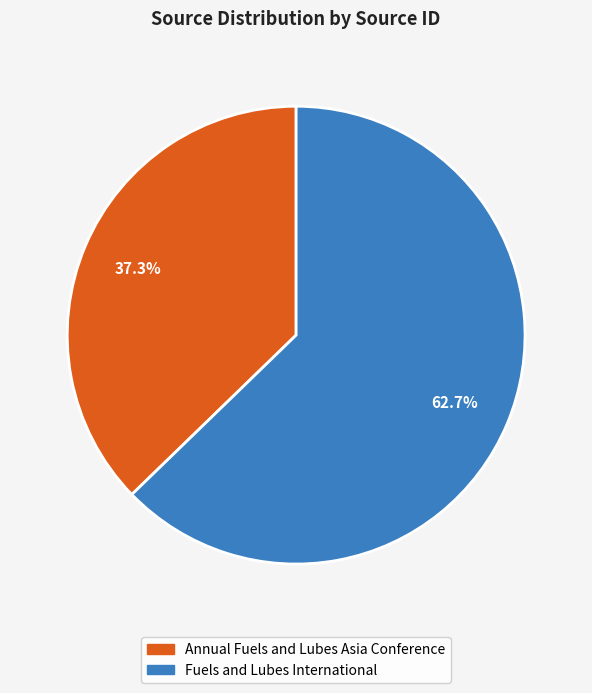

Between Annual Fuels and Lubes Asia Conference and Fuels and Lubes International, which is larger?

Fuels and Lubes International